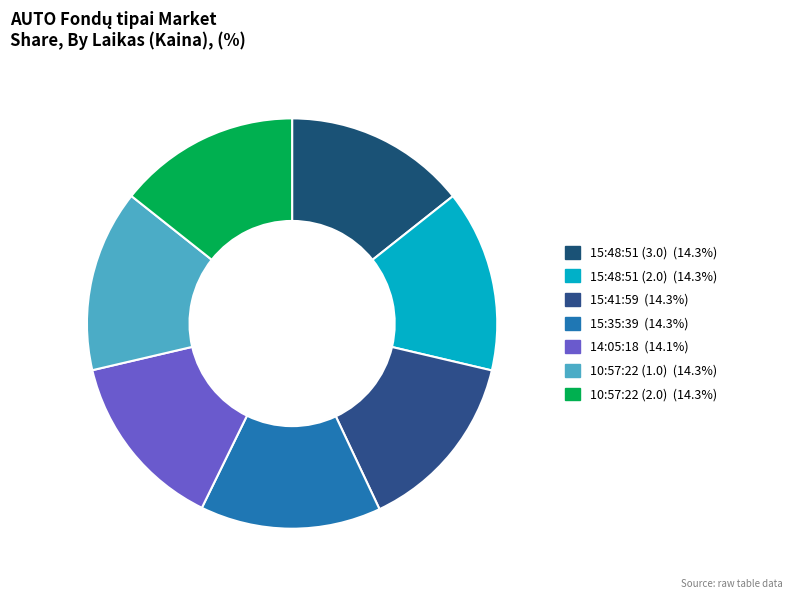

How many slices are in this pie chart?

7